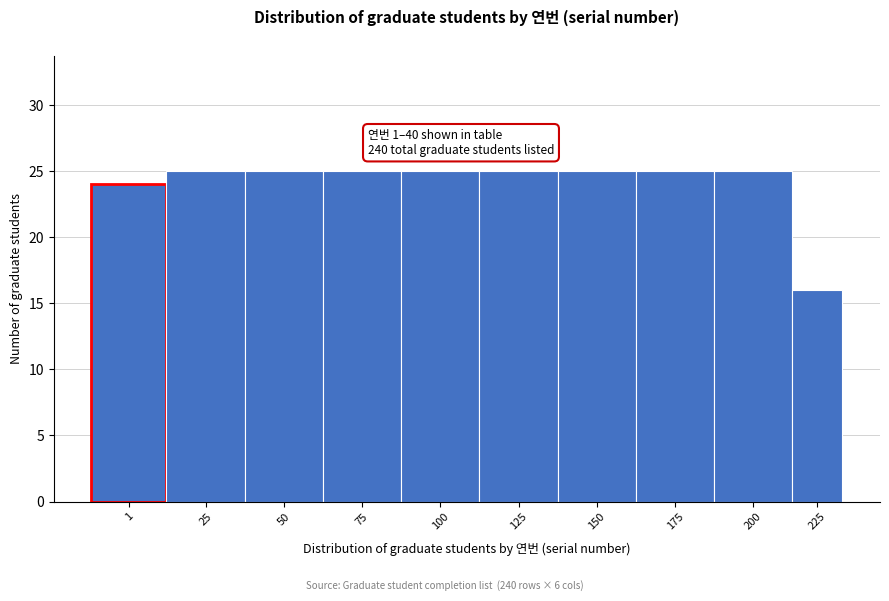

Reading left to right, list all the values displayed in this chart.

1=24	25=25	50=25	75=25	100=25	125=25	150=25	175=25	200=25	225=16